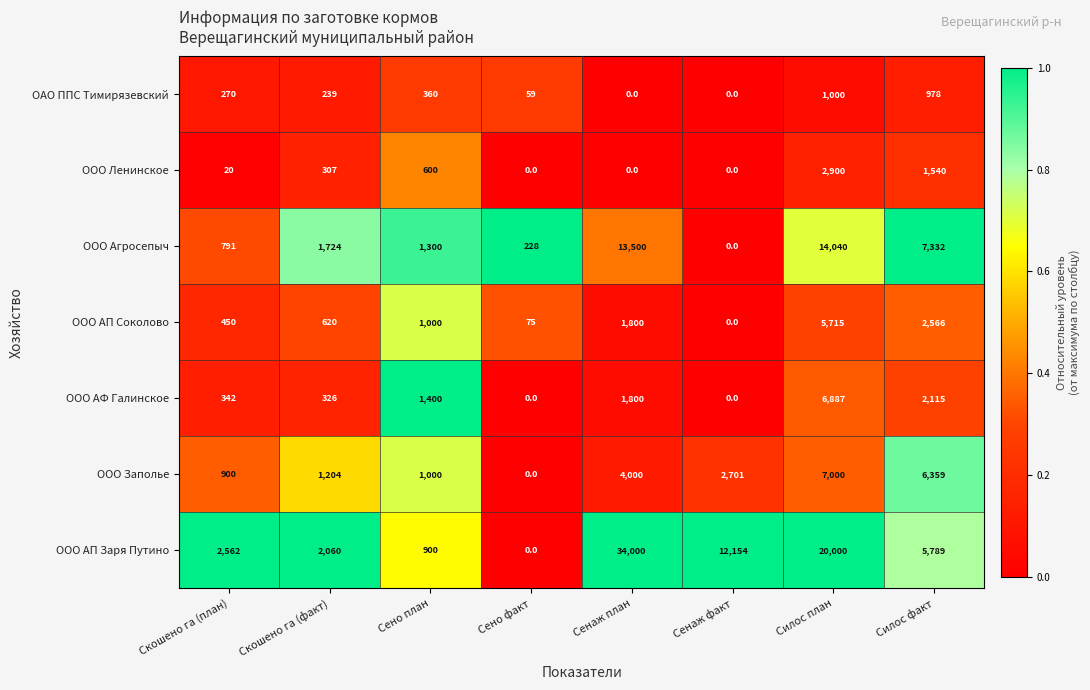

What is the maximum value shown in the chart?

34000